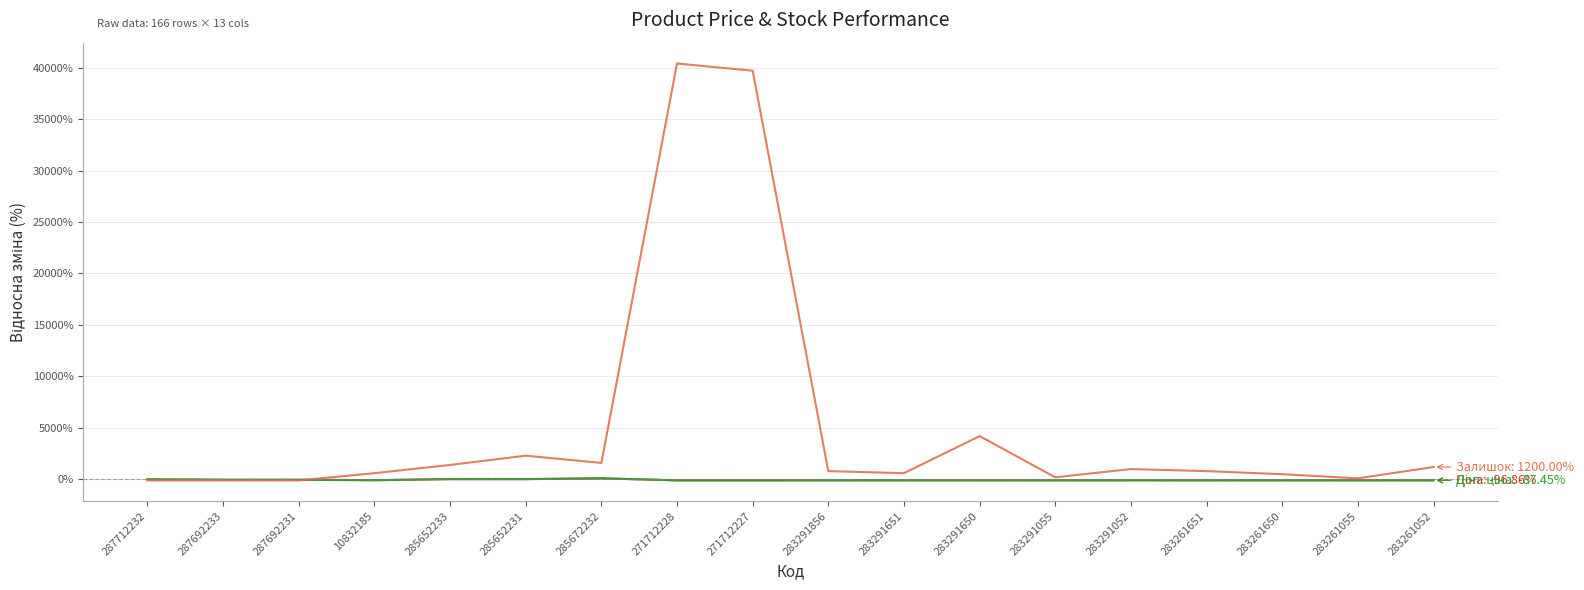

What is the maximum value shown in the chart?

40400.0